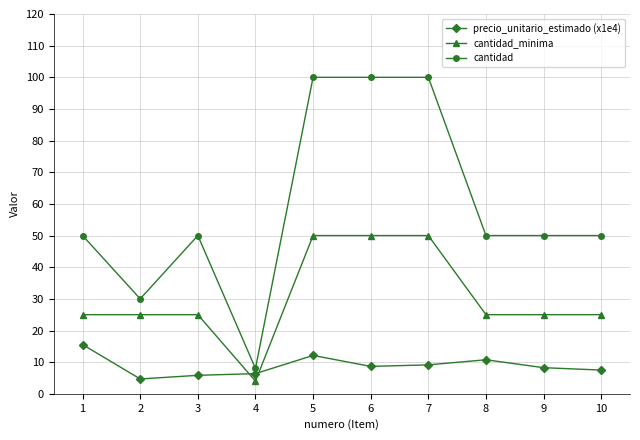

Where do cantidad_minima and precio_unitario_estimado (x1e4) first cross each other?

3 and 4